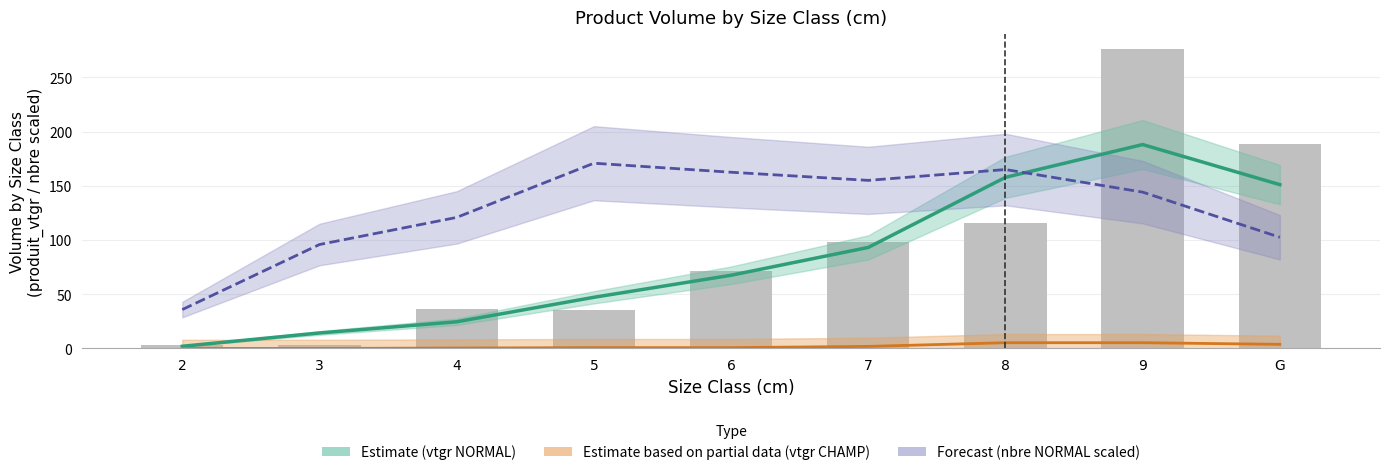

The value of Forecast (nbre NORMAL scaled) at G is 102.5. True or false?

True